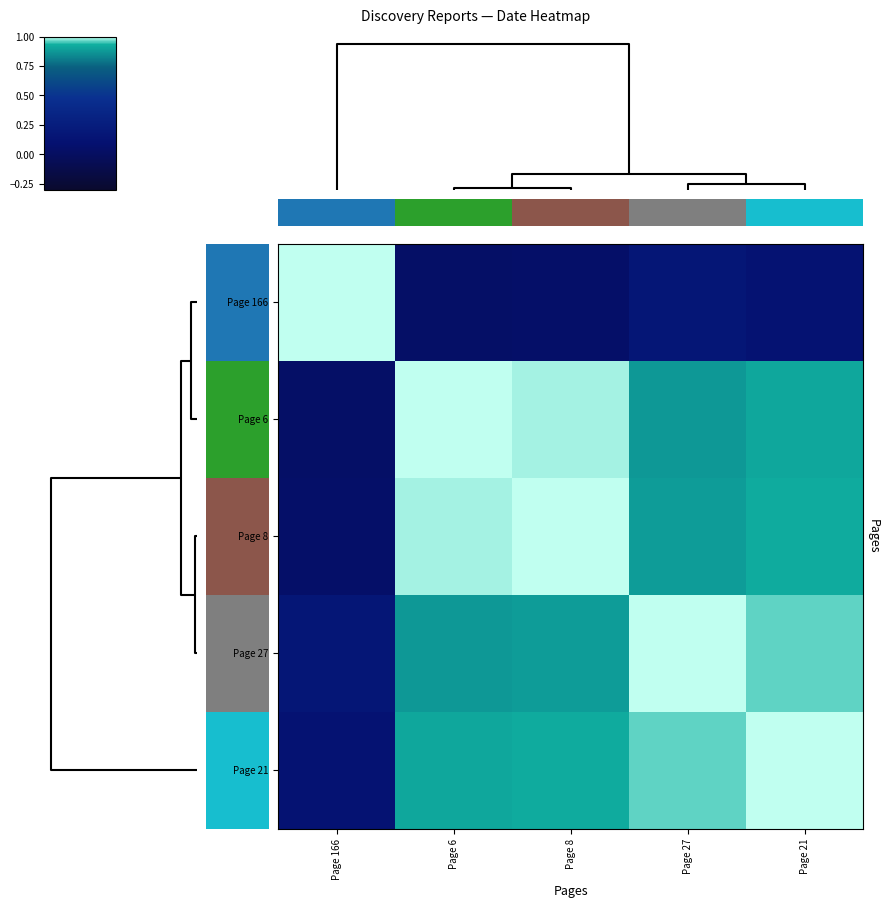

At how many categories does at least one series exceed 0?

5